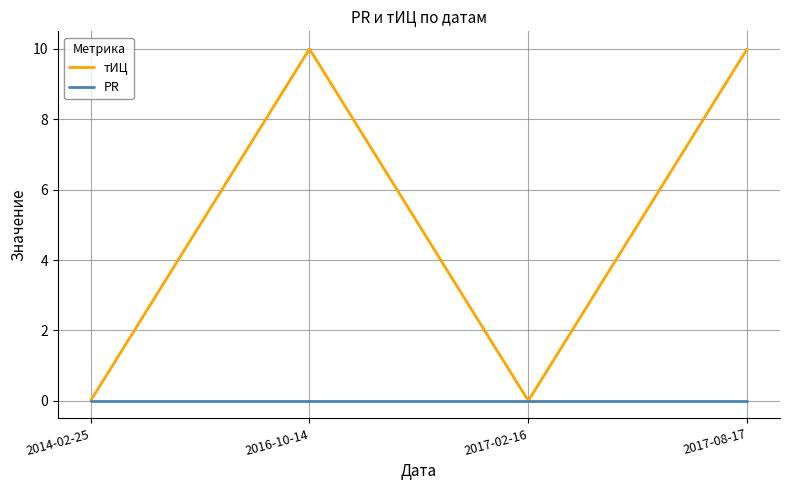

Between 2014-02-25 and 2016-10-14, which series saw the biggest shift?

тИЦ